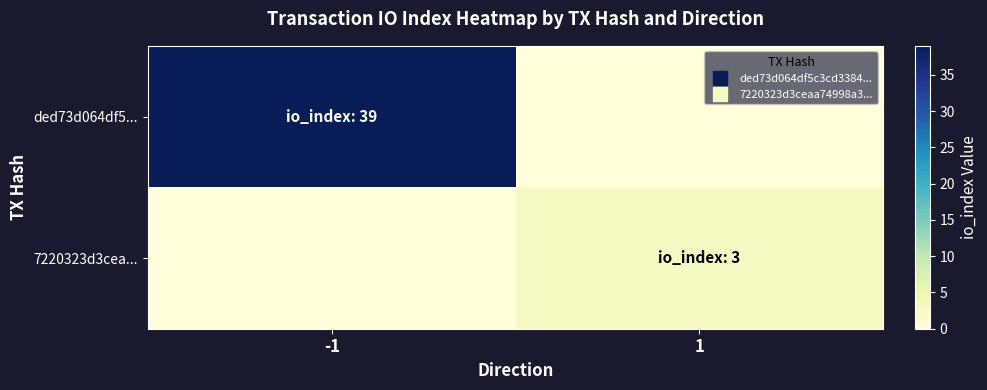

Reading left to right, list all the values displayed in this chart.

ded73d064df5...: -1=39	1=0
7220323d3cea...: -1=0	1=3